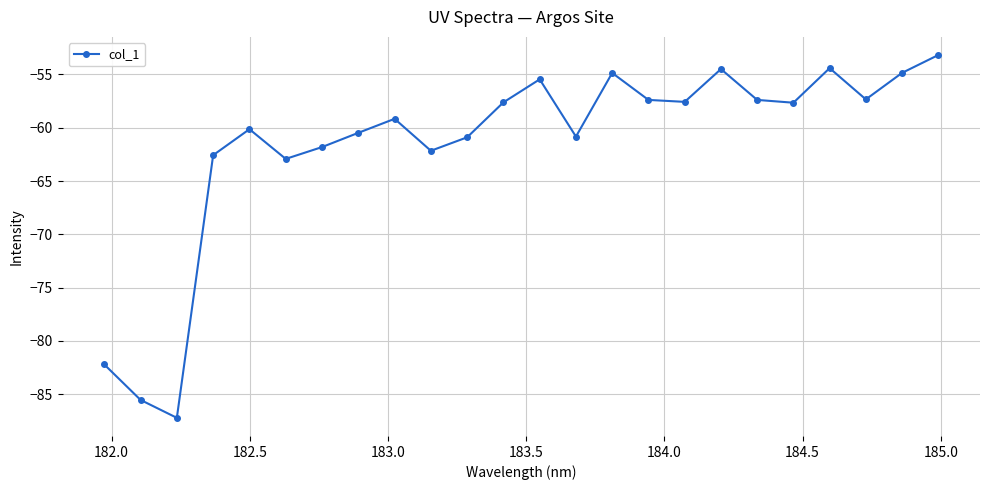

What is the minimum value shown in the chart?

-87.2